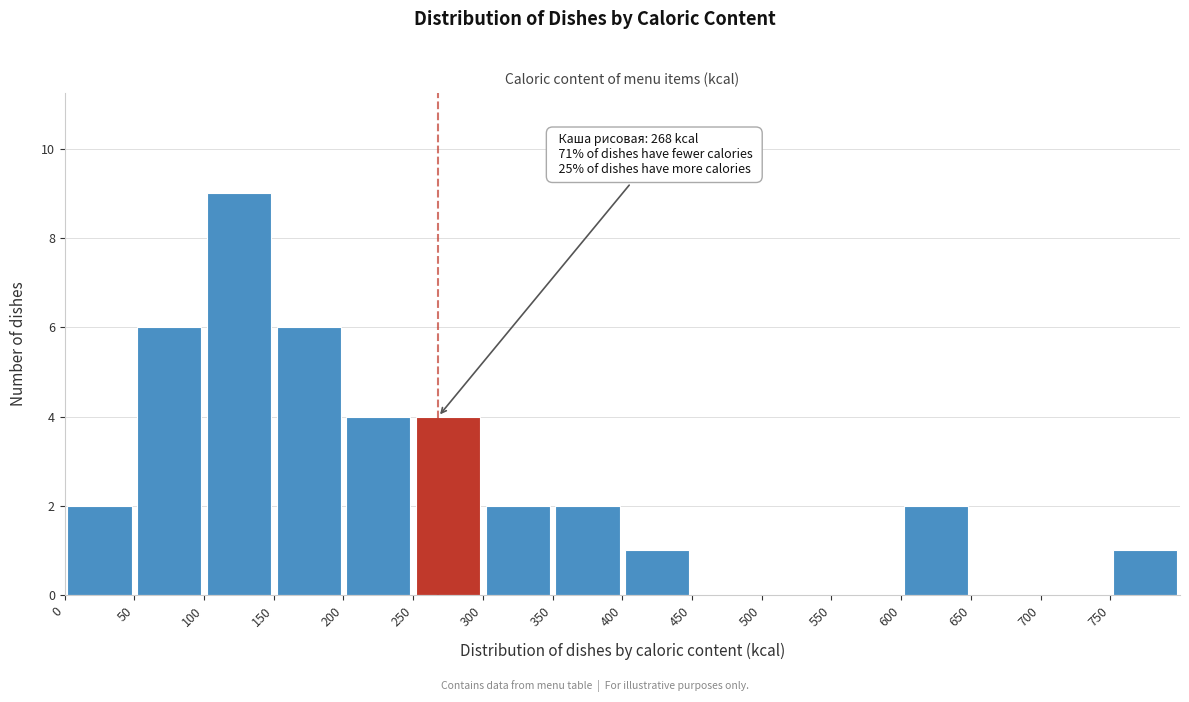

Over which range of the x-axis is the bar tallest?

100 to 150